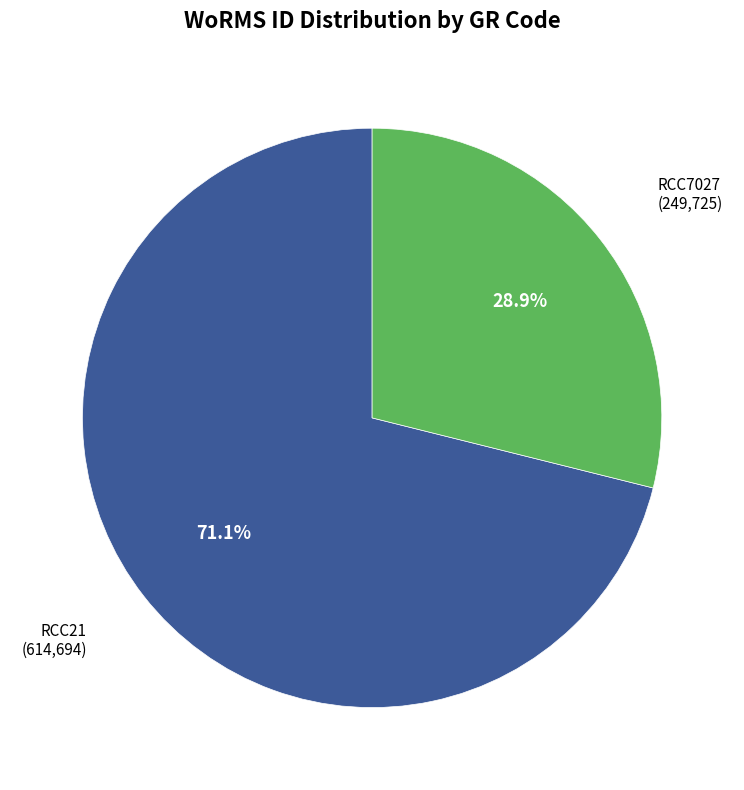

Combined, what portion of the pie is RCC7027 and RCC21?

100.0%